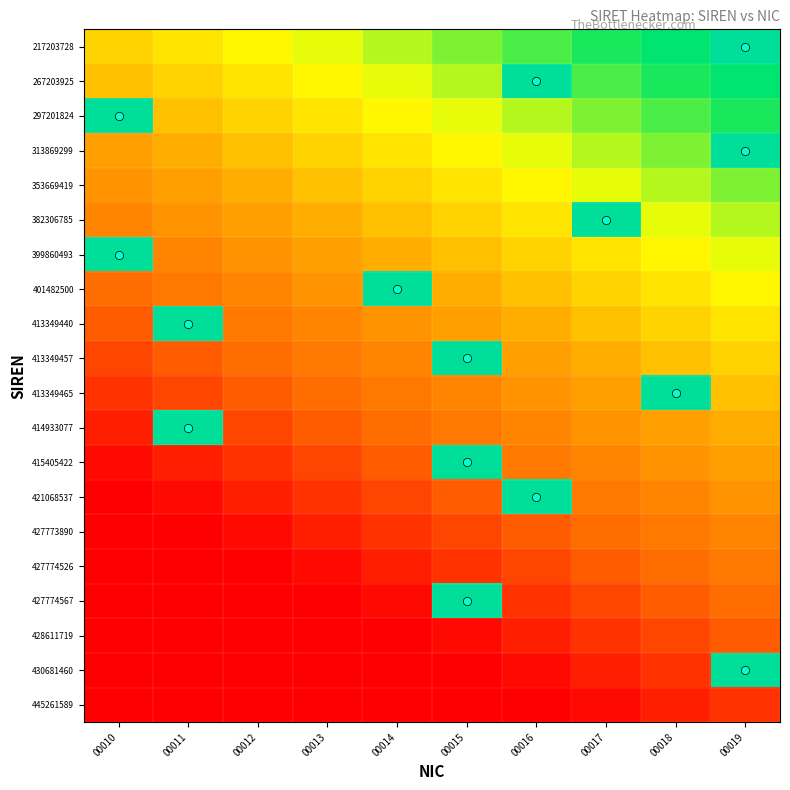

Count the number of categories in the chart.

10